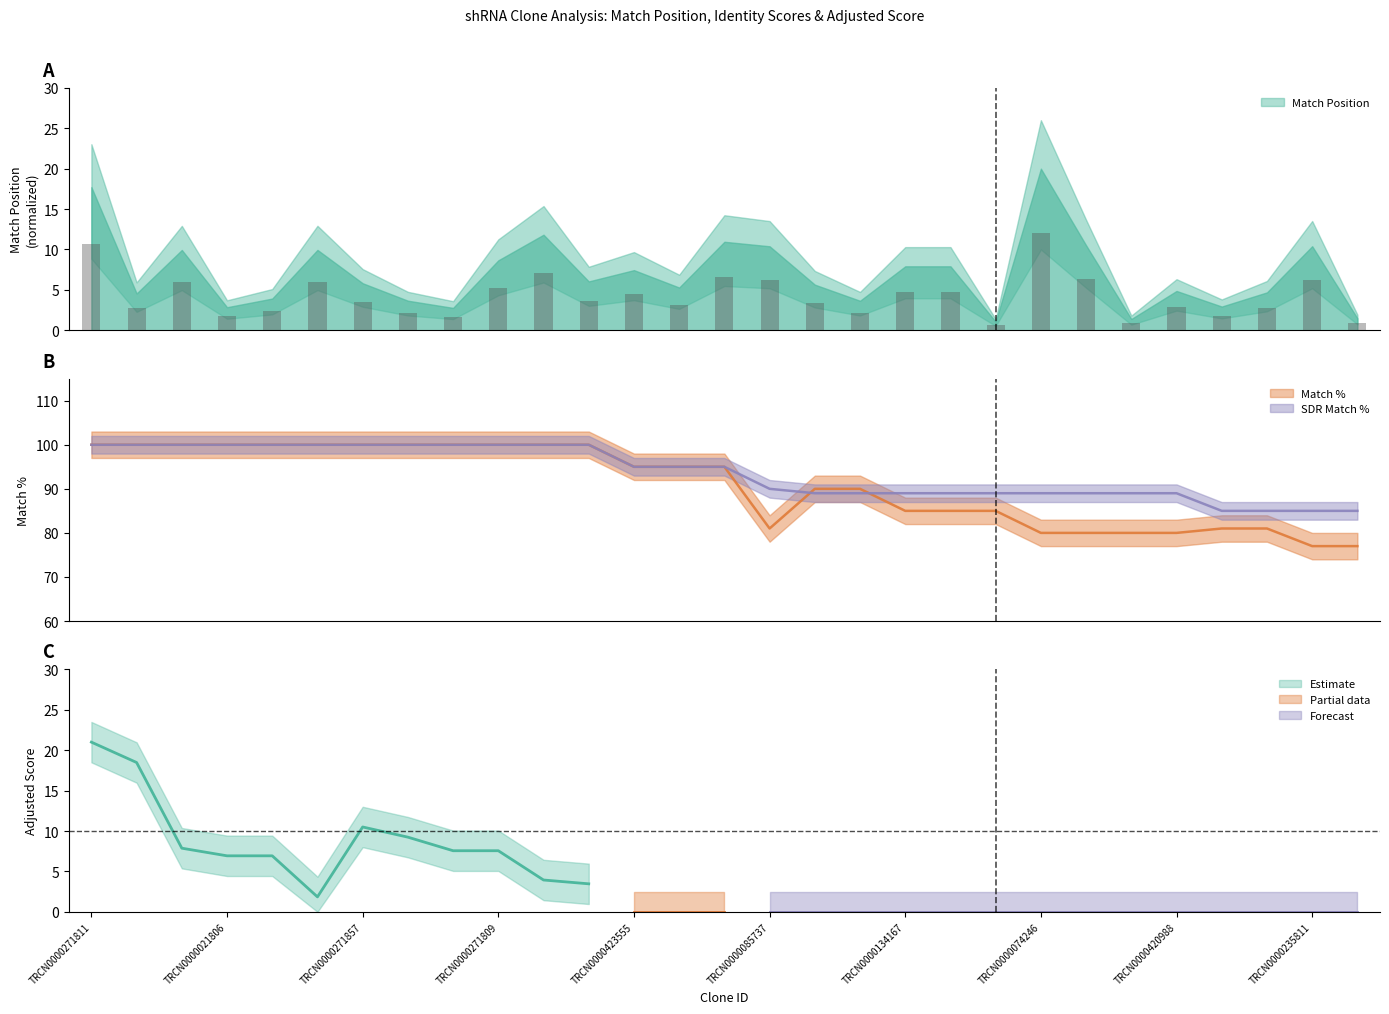

Which category has the highest value in the Match % series?

TRCN0000271811